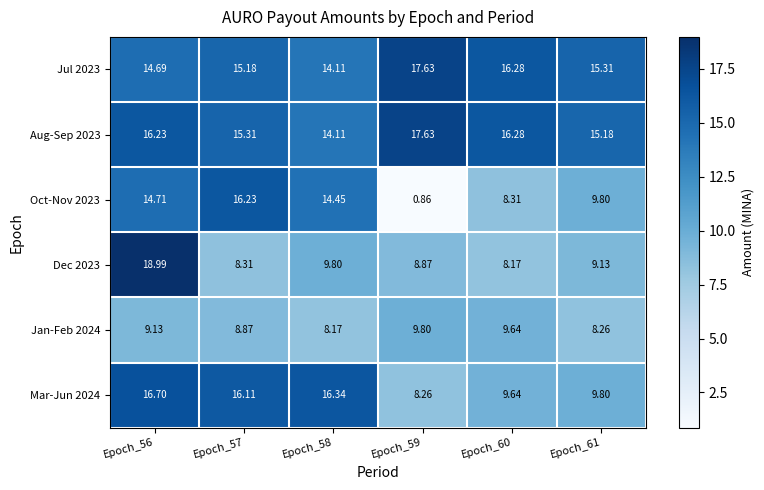

Which series has the largest total across all categories?

Aug-Sep 2023